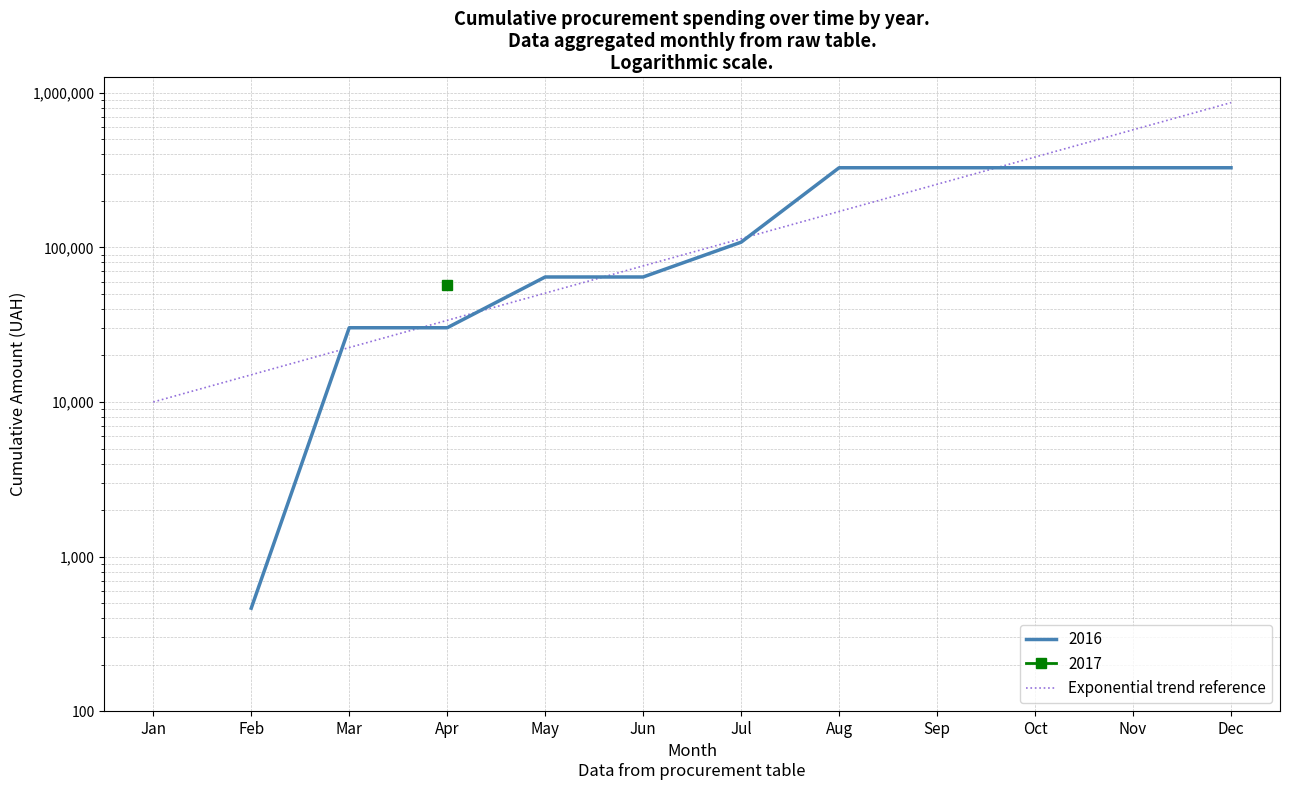

Does the chart display data point markers on the line(s)?

No